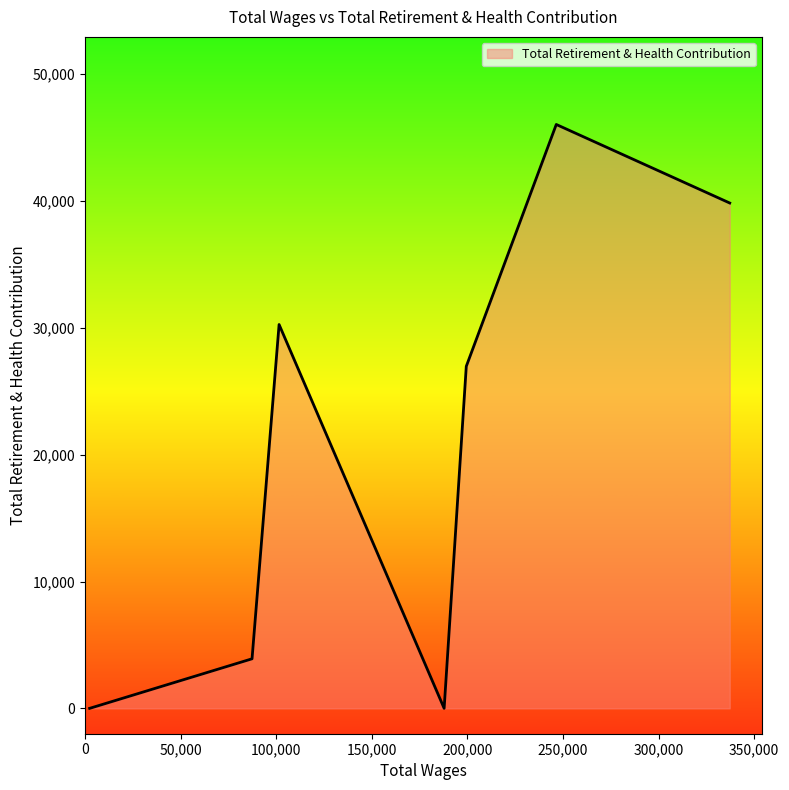

What is the difference between the maximum and minimum values?

46031